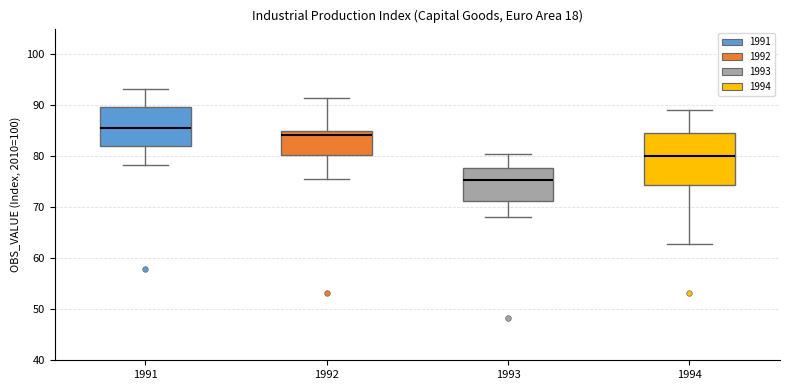

Which box has the lowest median line?

1993